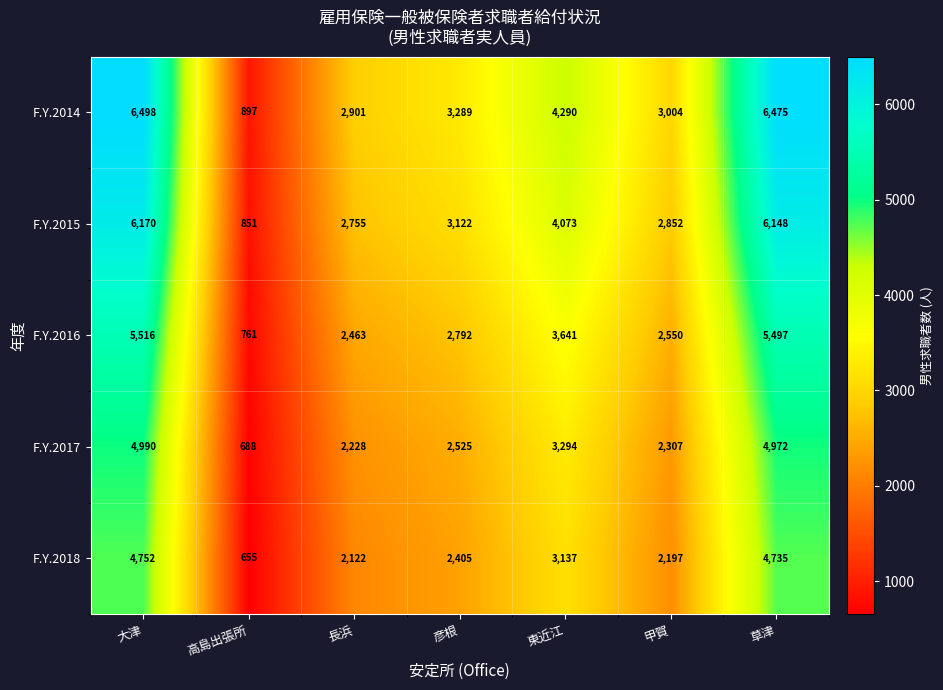

At which label does F.Y.2017 reach its peak?

大津